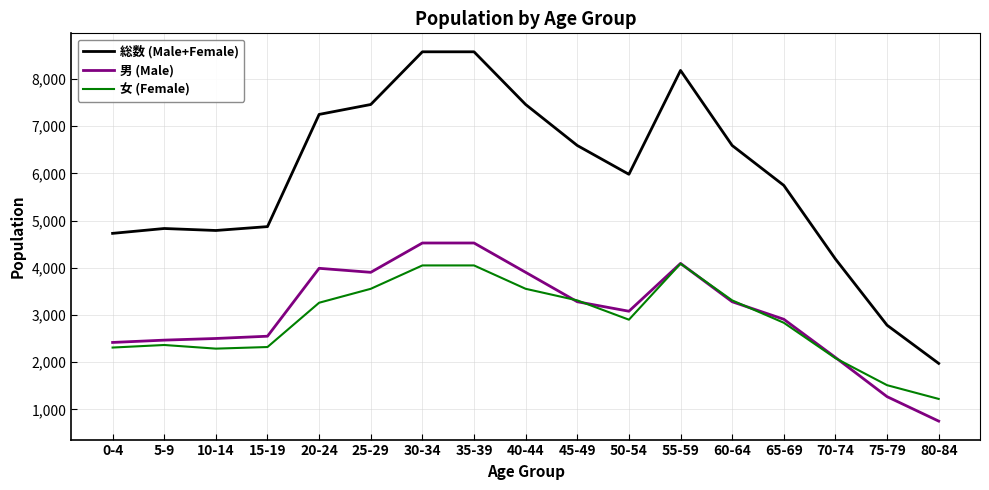

Where does the 男 (Male) series first go above 3079?

20-24